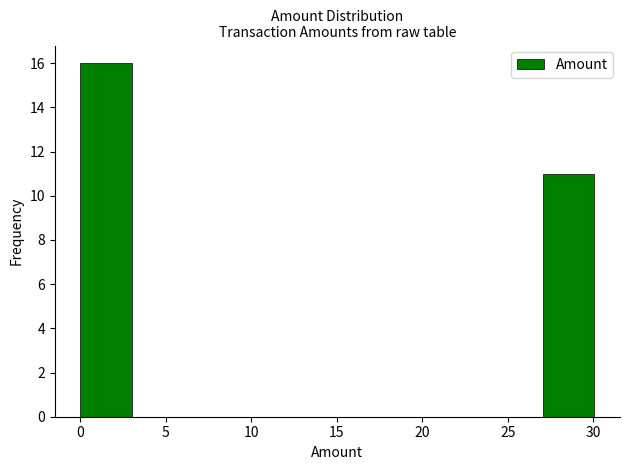

Over which range of the x-axis is the bar tallest?

0 to 3